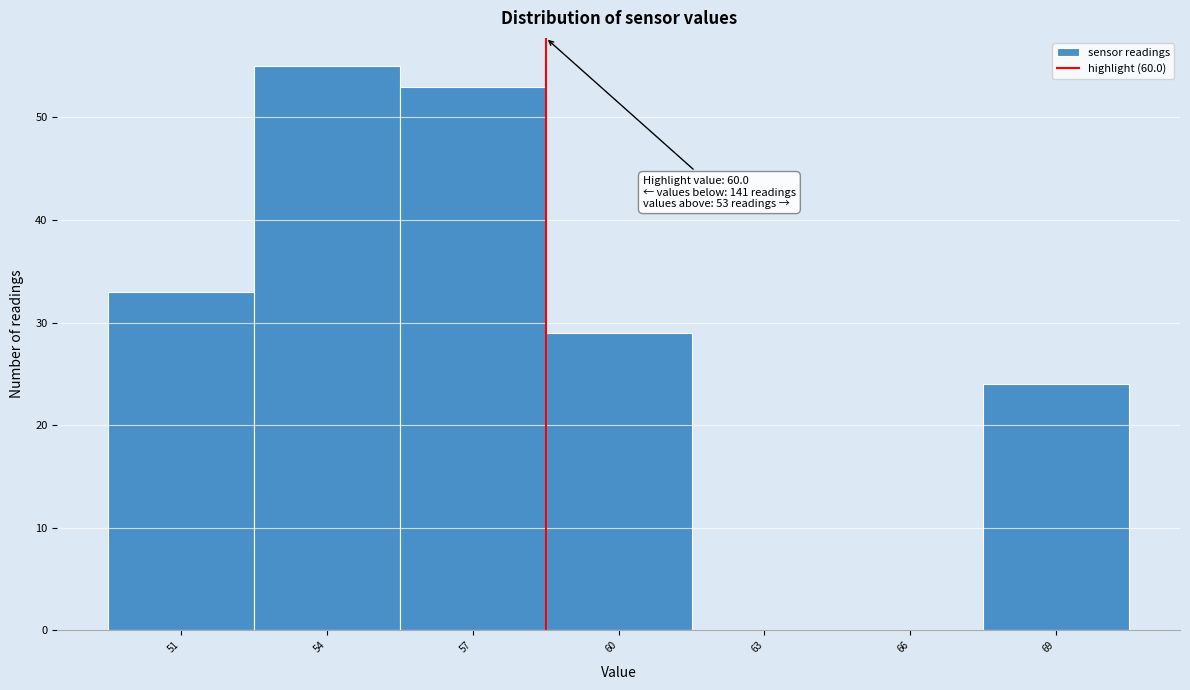

Reading right to left, extract all data points from this chart.

69=24	66=0	63=0	60=29	57=53	54=55	51=33